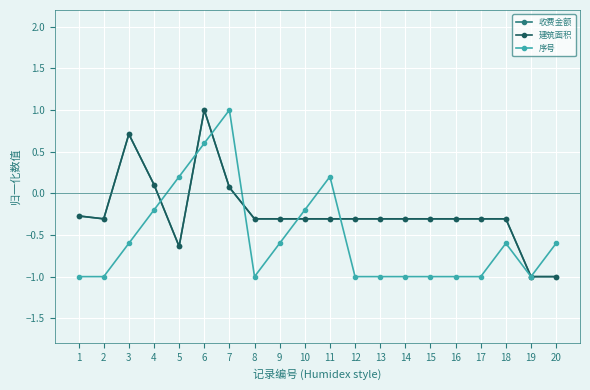

Where is 建筑面积 nearest to the value 0?

7